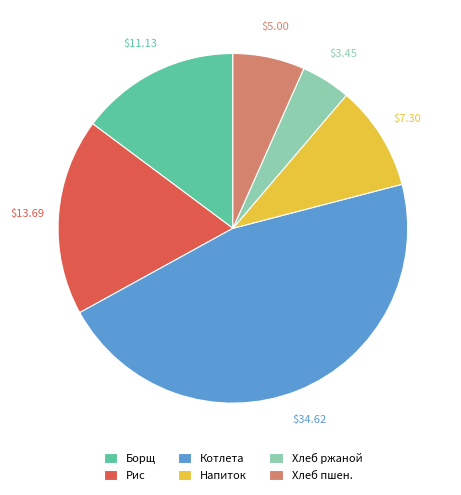

Rank the categories by value from highest to lowest.

Котлета, Рис, Борщ, Напиток, Хлеб пшен., Хлеб ржаной